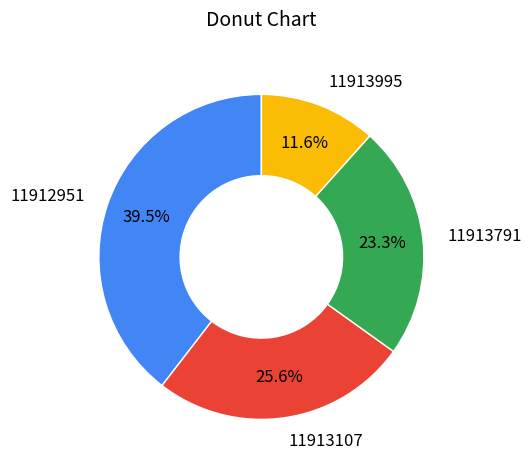

Rank the categories by value from lowest to highest.

11913995, 11913791, 11913107, 11912951